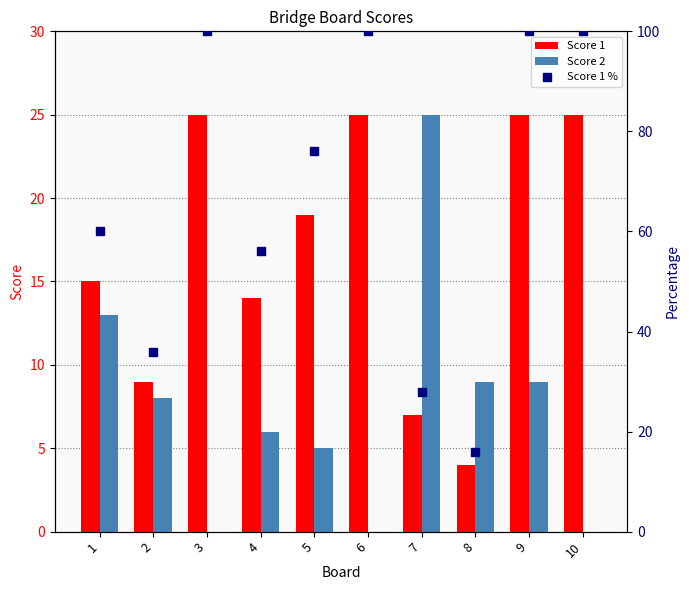

Which series changed the most between 1 and 7?

Score 1 %